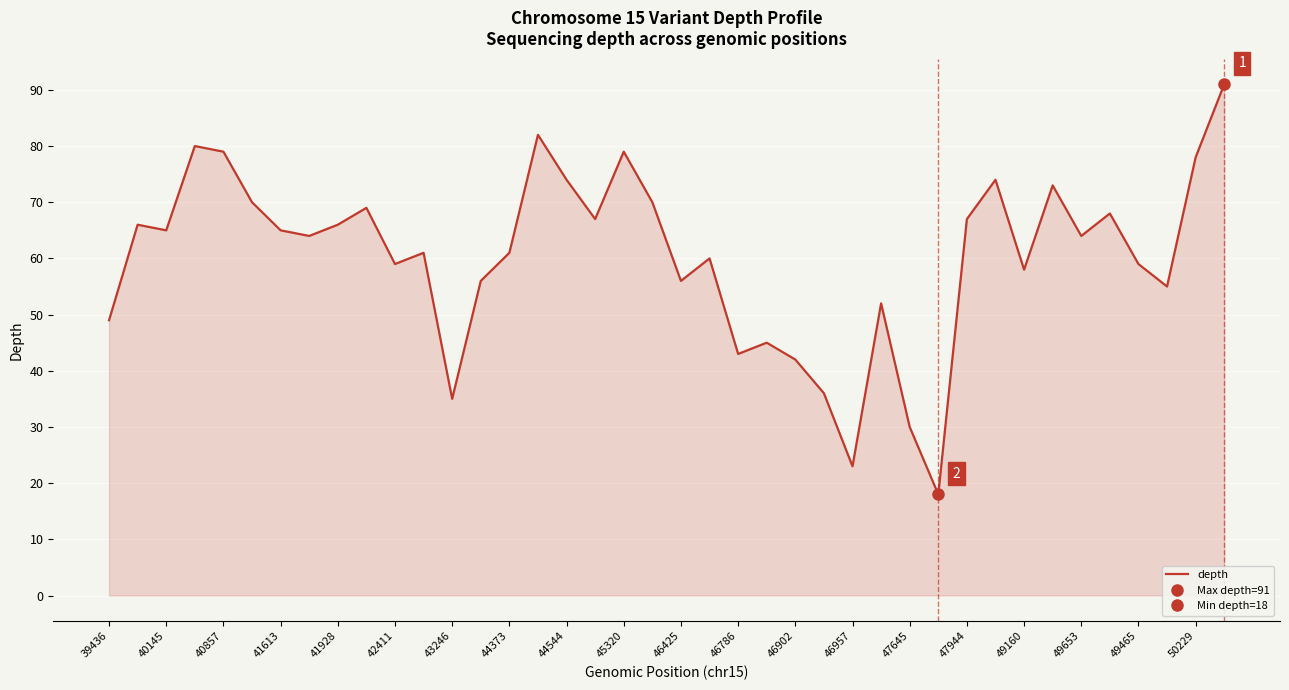

What is the minimum value for depth?

18